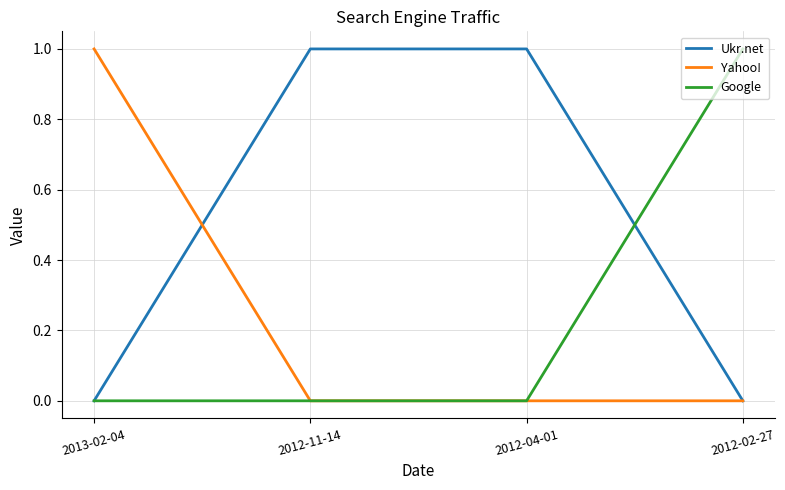

What are all the series names shown in the legend?

Ukr.net, Yahoo!, Google